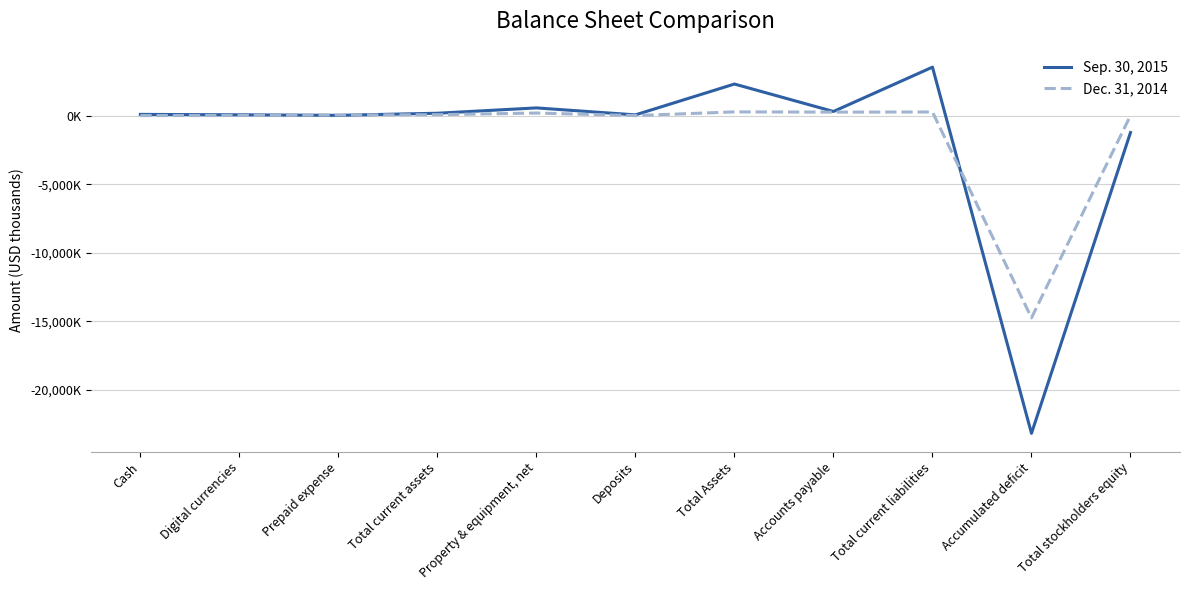

What are all the series names shown in the legend?

Sep. 30, 2015, Dec. 31, 2014